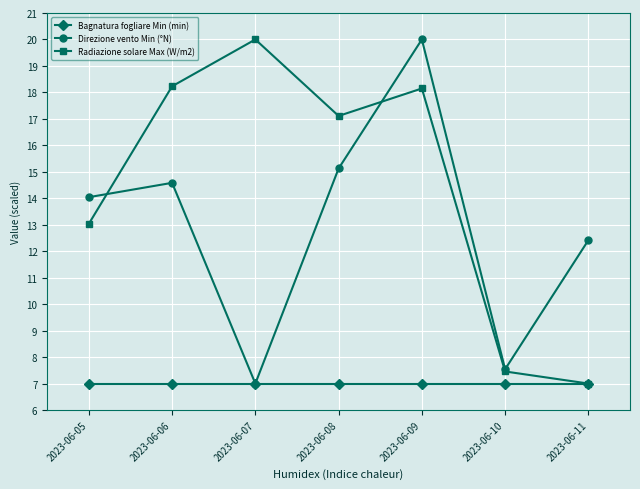

At 2023-06-06, list the series in order from smallest to largest.

Bagnatura fogliare Min (min), Direzione vento Min (°N), Radiazione solare Max (W/m2)